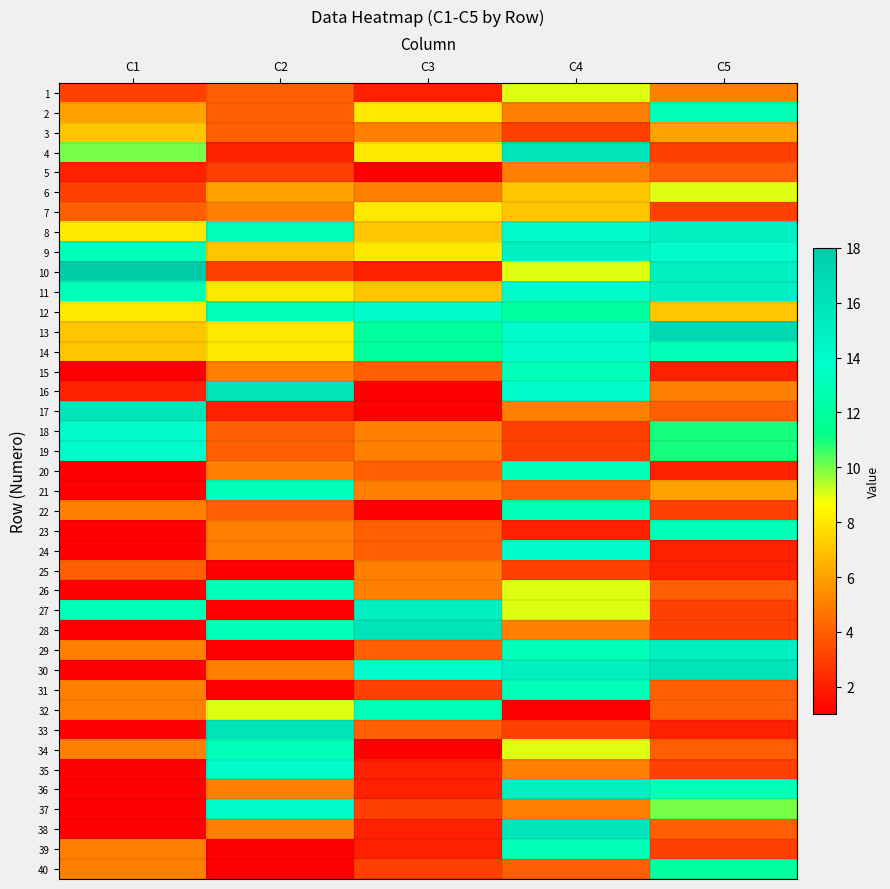

Which series has the largest total across all categories?

13